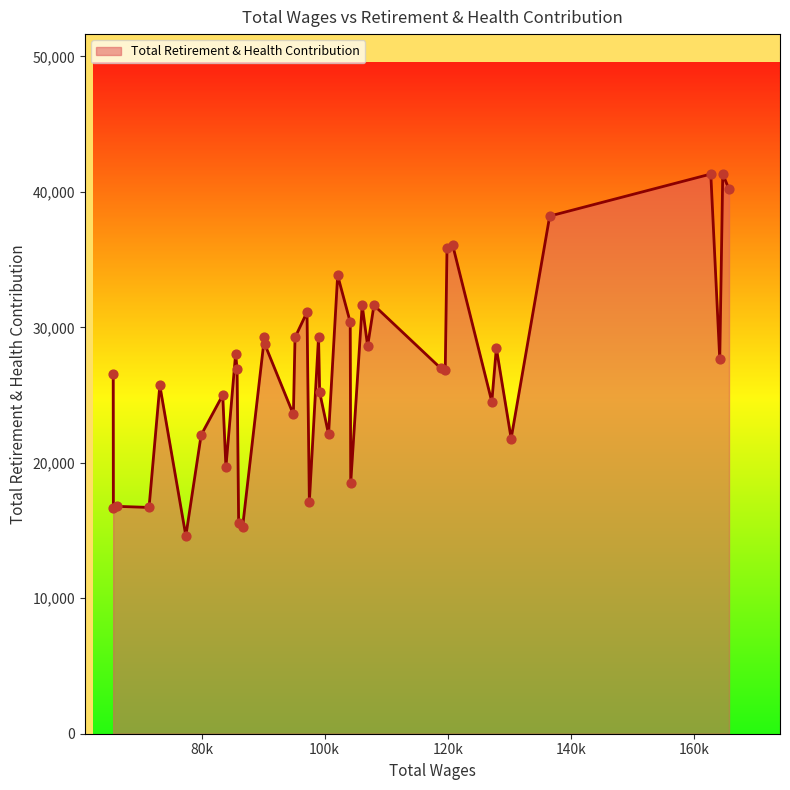

What is the difference between the maximum and minimum values?

26718